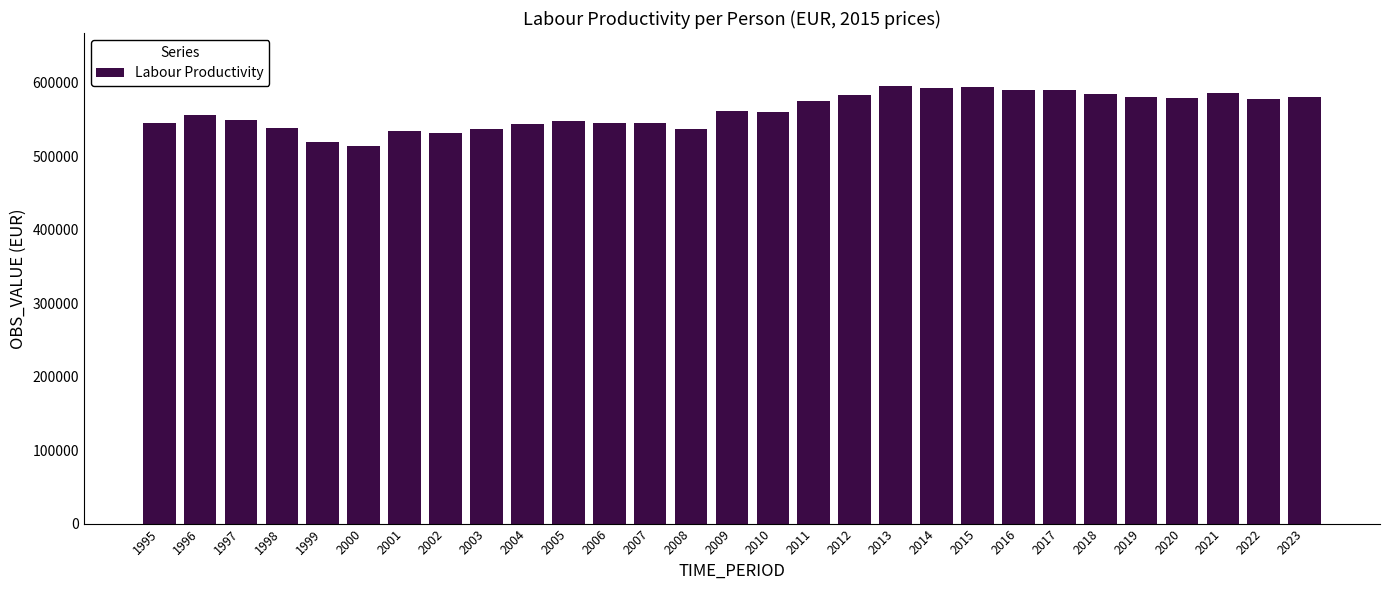

Approximately how many times larger is the value at 2009 compared to 2019?

1.0